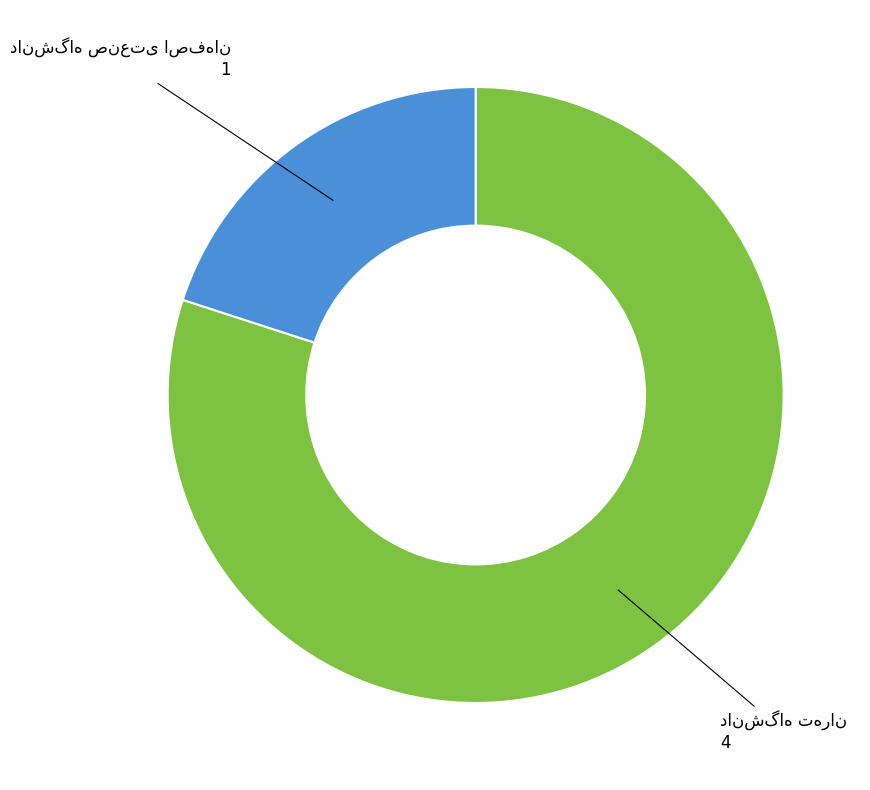

Is there any slice that represents more than half of the pie?

Yes